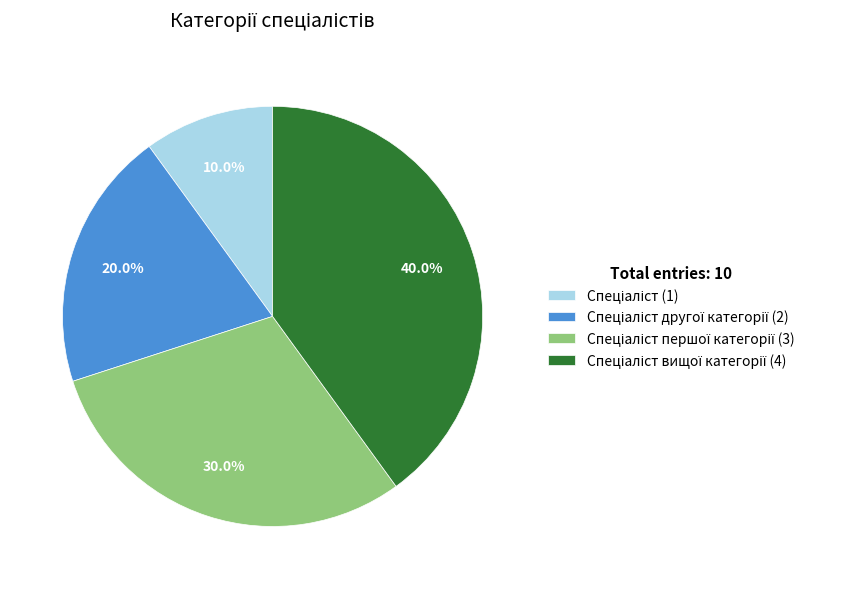

Is there any slice that represents more than half of the pie?

No